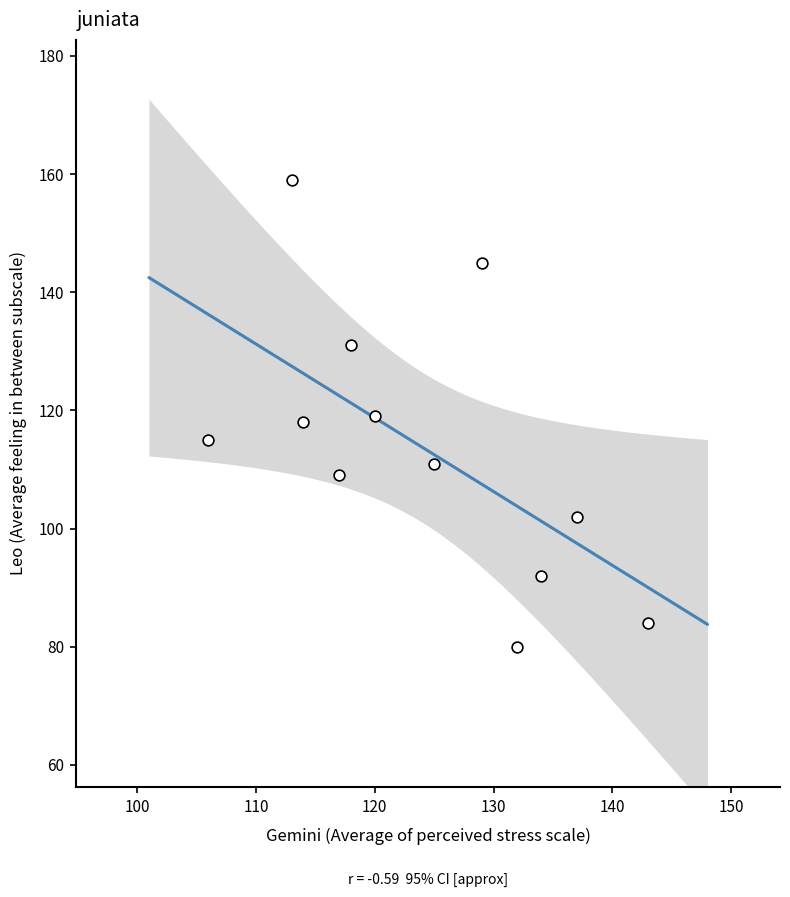

What is the average X value?

124